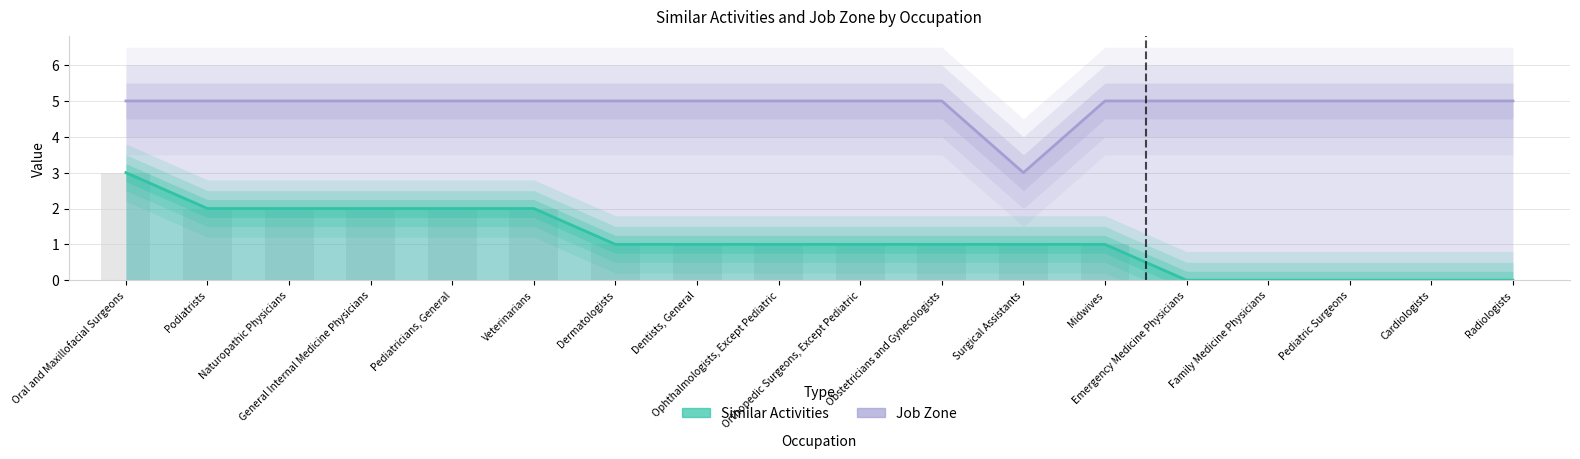

What is the total value across all series at Orthopedic Surgeons, Except Pediatric?

6